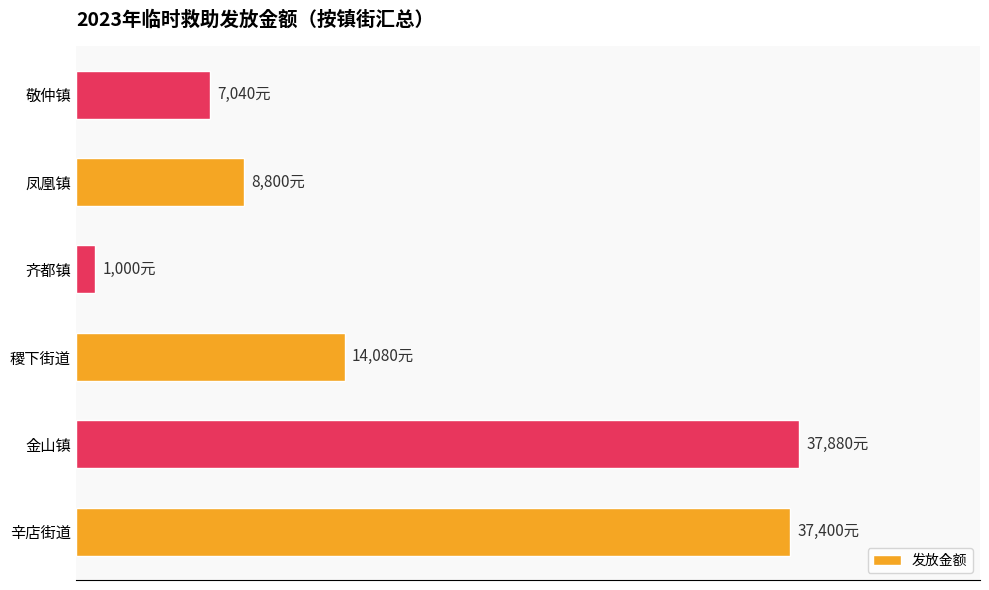

What is the maximum value shown in the chart?

37880